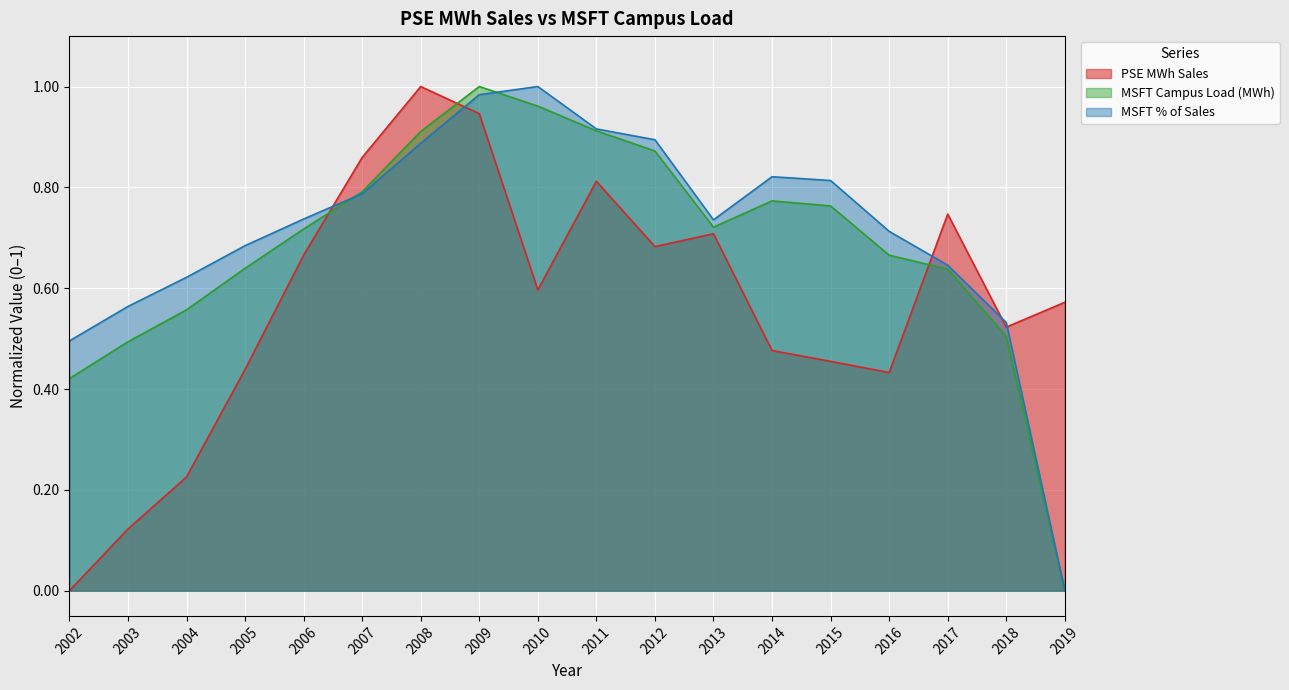

Which category has the lowest value in the PSE MWh Sales series?

2002